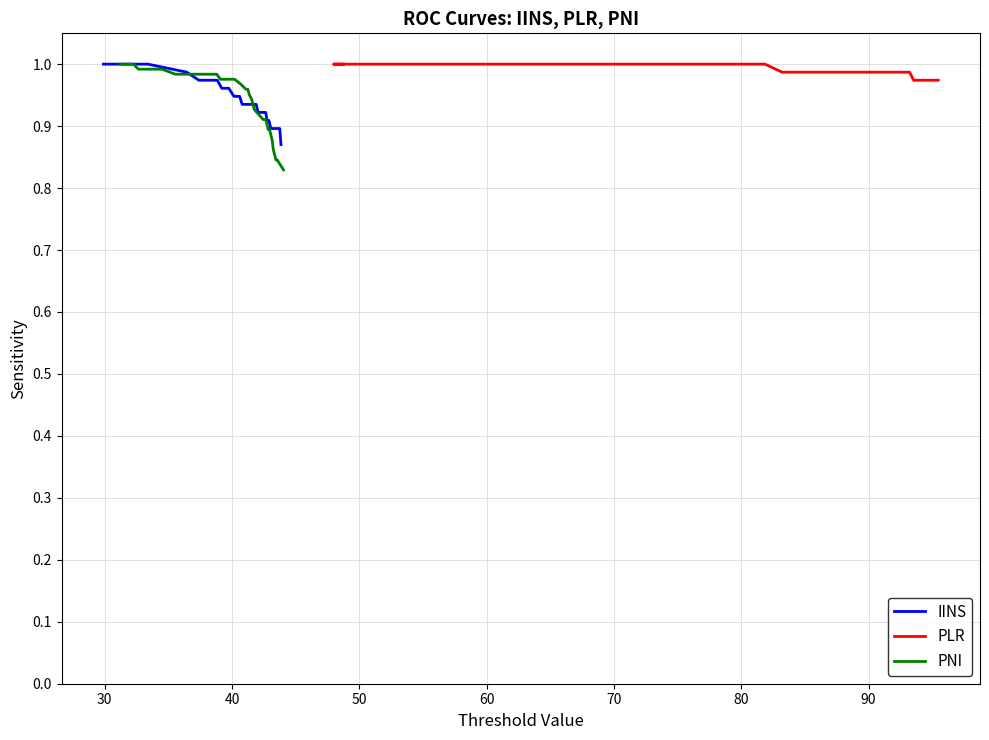

True or false: IINS has more than 2 points higher than both neighbors.

False